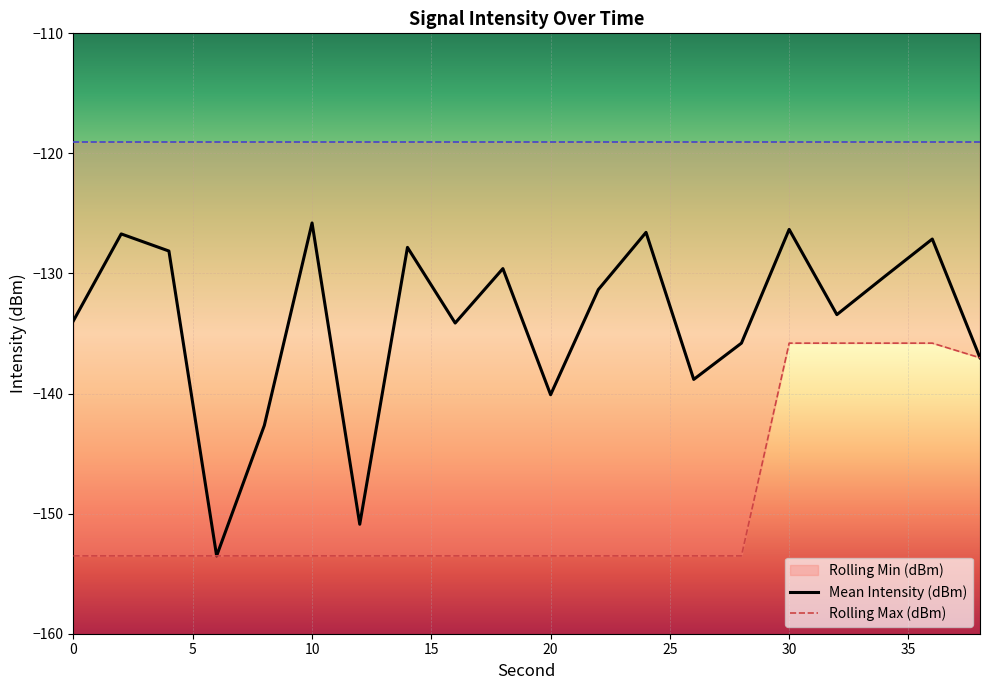

Which series has the largest total across all categories?

Mean Intensity (dBm)